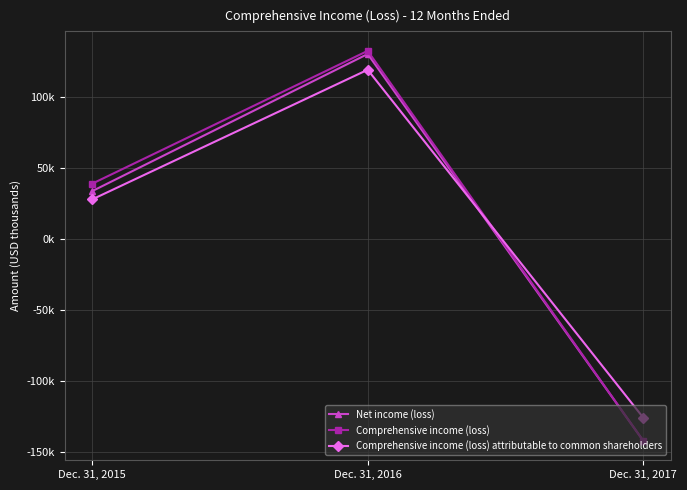

Is this an area chart (filled region under the line)?

No